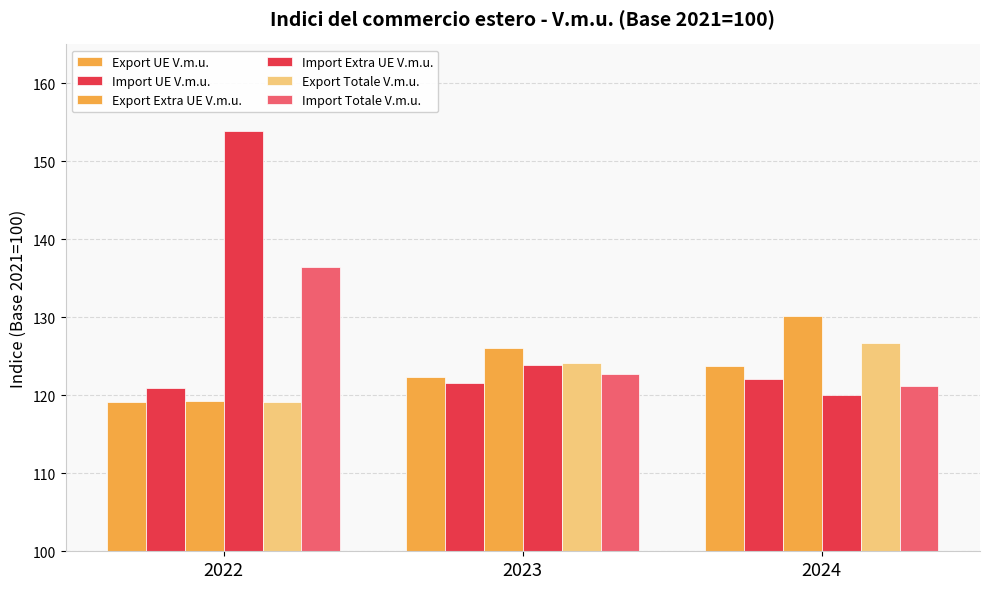

How many groups of bars are there?

3